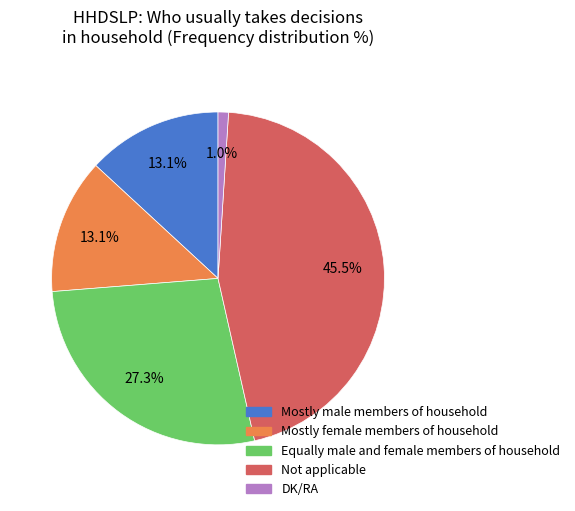

How much of the chart is everything except Not applicable?

54.5%